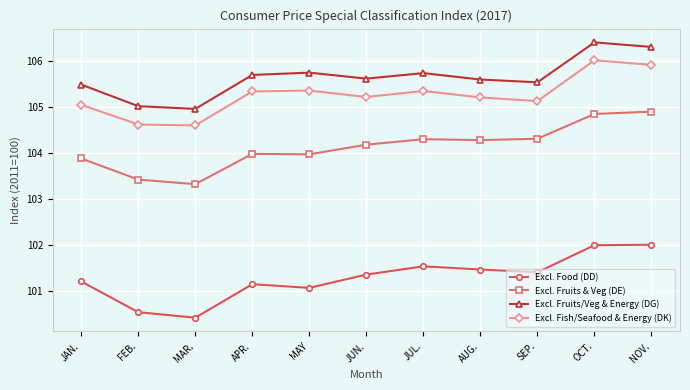

List the series in order of their peak value, lowest first.

Excl. Food (DD), Excl. Fruits & Veg (DE), Excl. Fish/Seafood & Energy (DK), Excl. Fruits/Veg & Energy (DG)